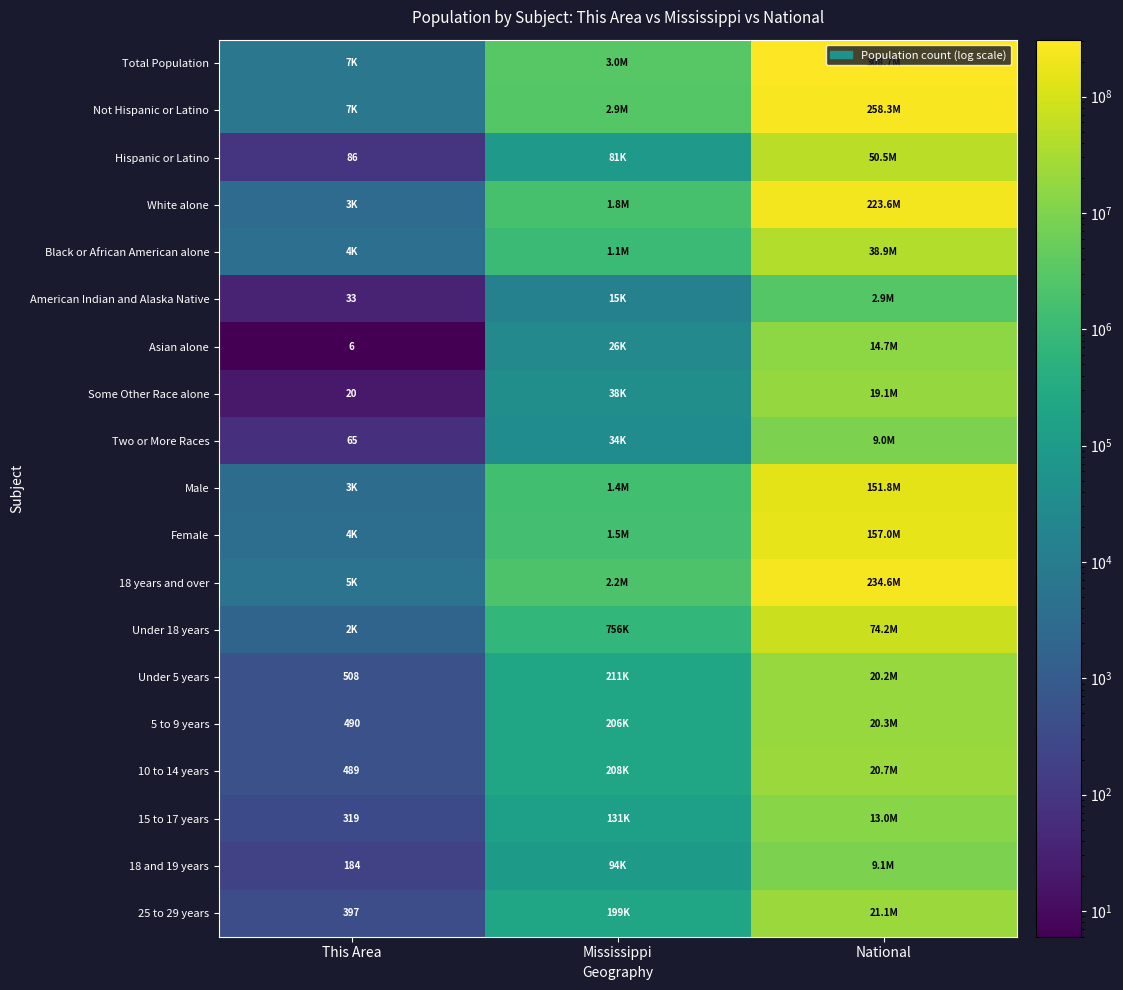

Which category has the lowest value across all series?

This Area